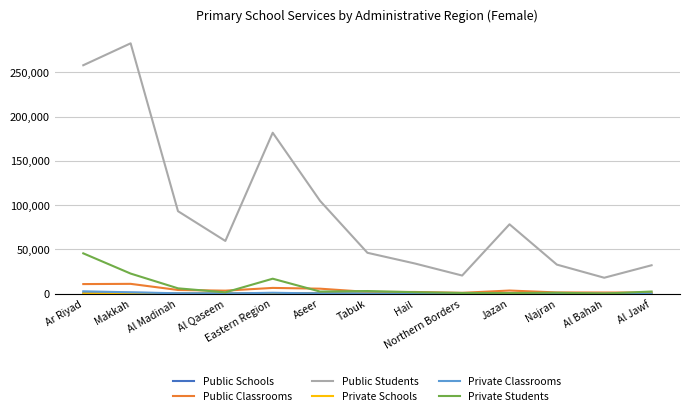

Which series has the widest spread of values?

Public Students